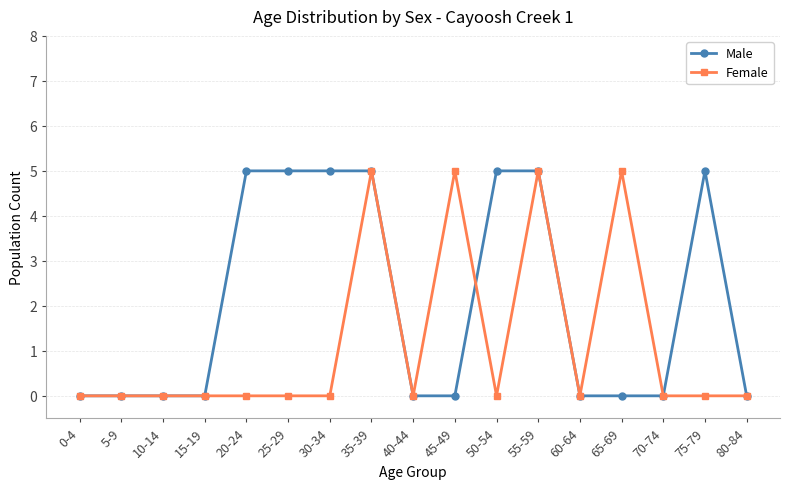

What is the sum of all Female values?

20